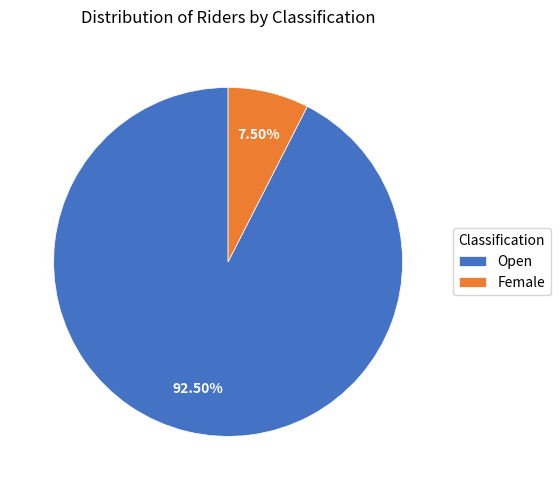

Is the sum of Open and Female greater than half?

Yes